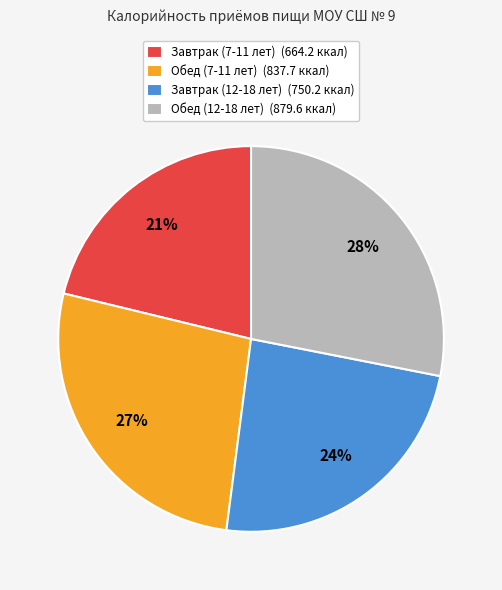

Does Завтрак (7-11 лет) account for over 50% of the chart?

No